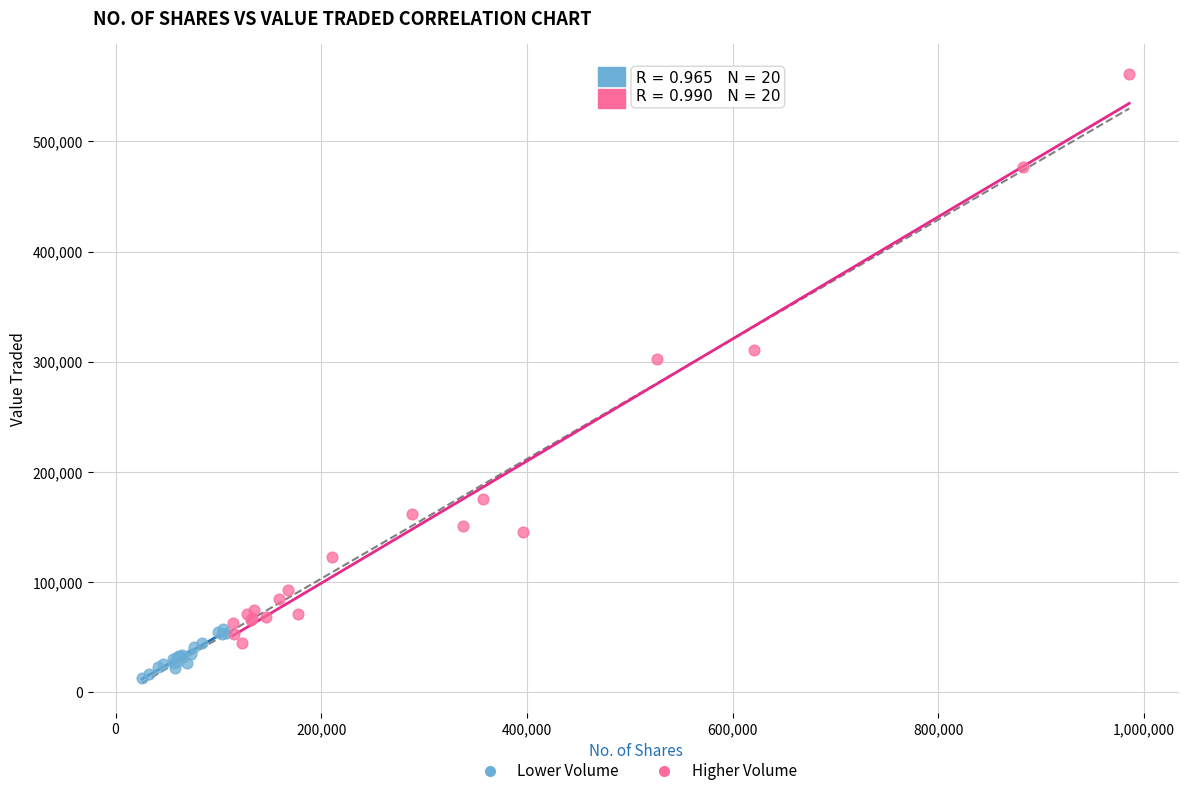

Which series reaches the maximum Y coordinate?

Higher Volume